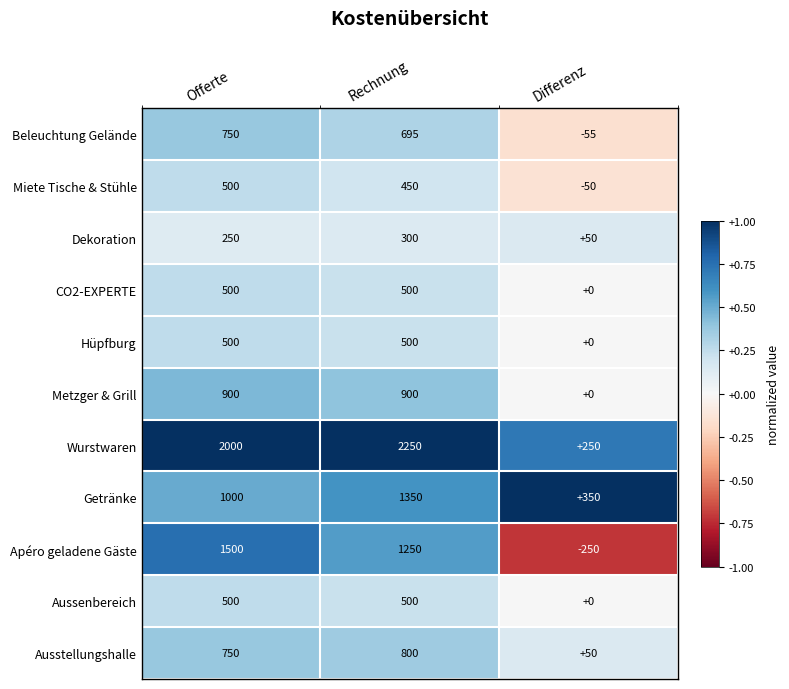

Which series has the widest spread of values?

Wurstwaren